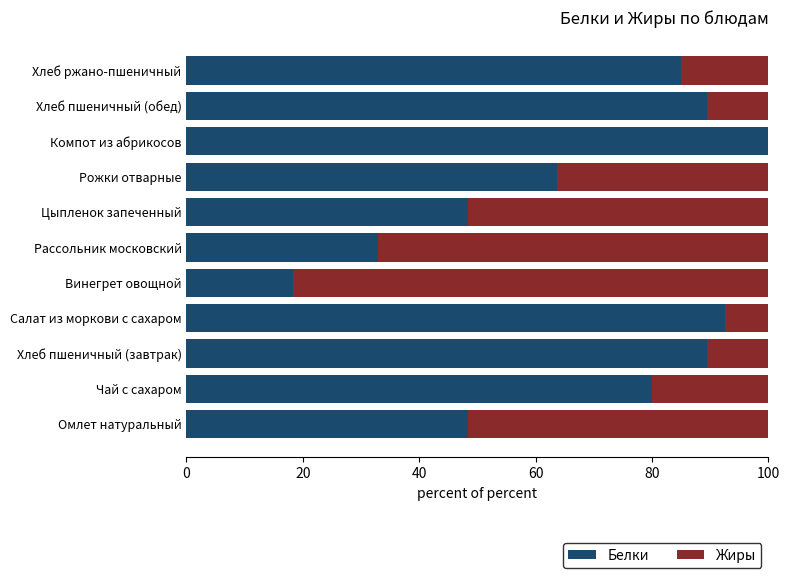

Is it true that Белки equals 32.8 at Рассольник московский?

True